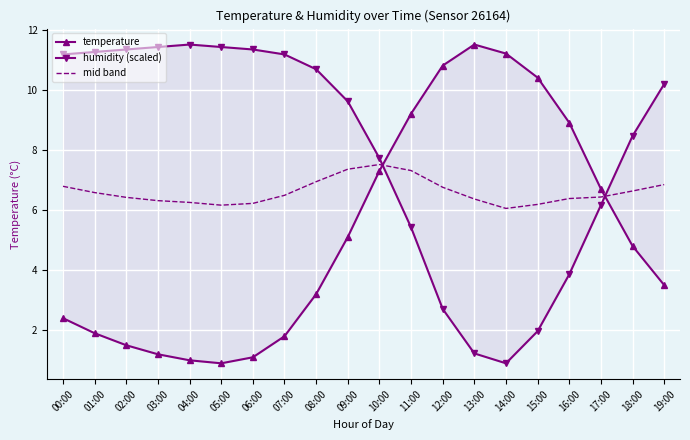

Rank the categories by humidity (scaled) value from highest to lowest.

04:00, 03:00, 05:00, 02:00, 06:00, 01:00, 00:00, 07:00, 08:00, 19:00, 09:00, 18:00, 10:00, 17:00, 11:00, 16:00, 12:00, 15:00, 13:00, 14:00